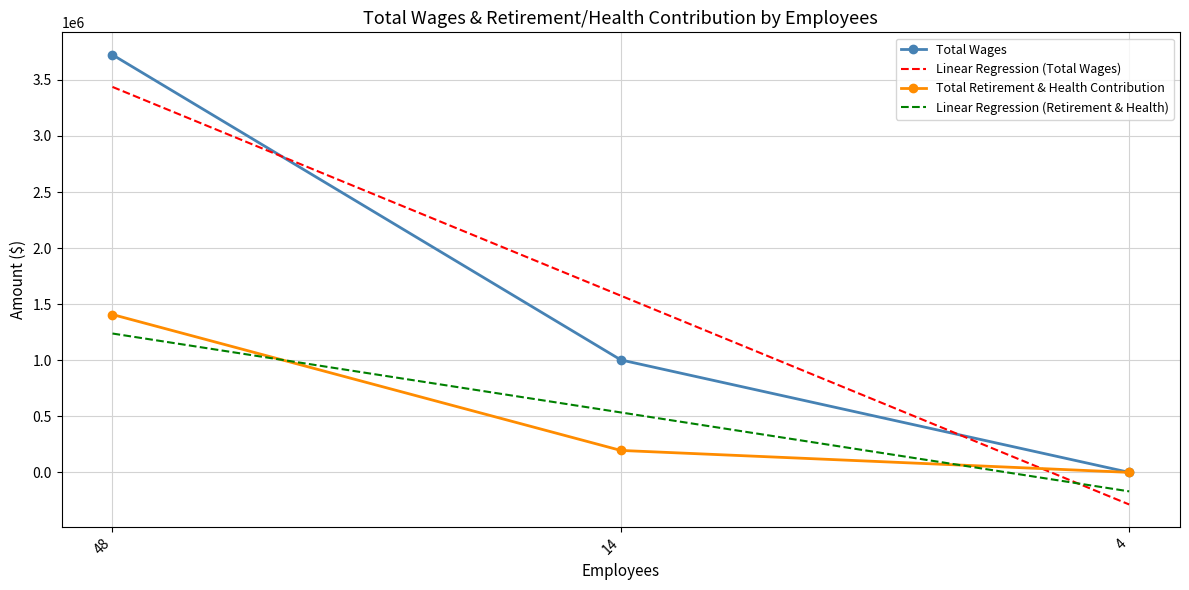

Rank the series at 48 from lowest to highest value.

Total Retirement & Health Contribution, Total Wages